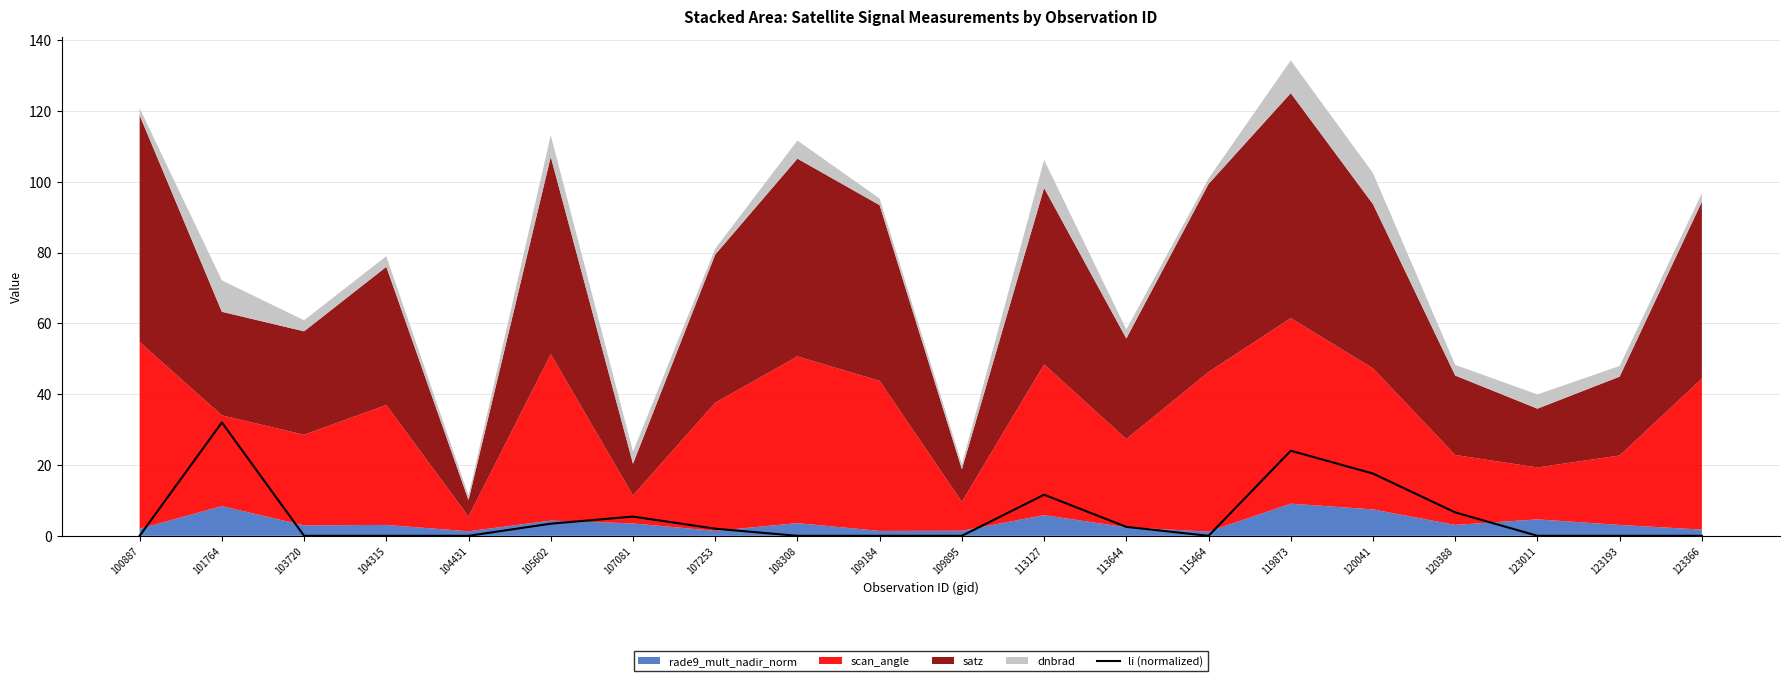

What is the average value?

5.3